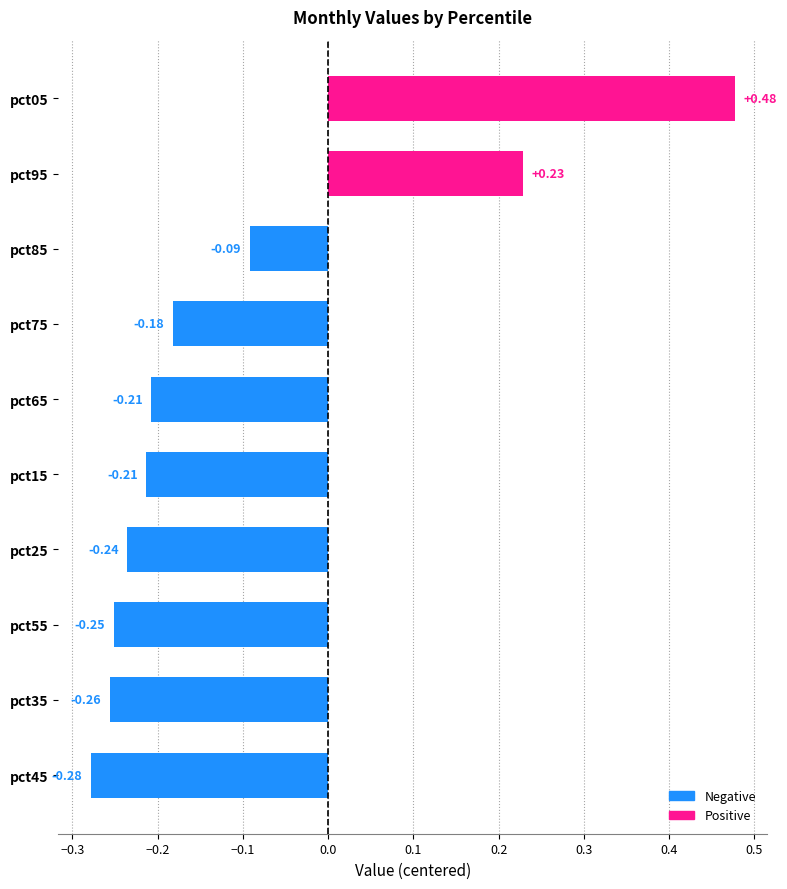

What is the change in value from pct25 to pct85?

+0.1